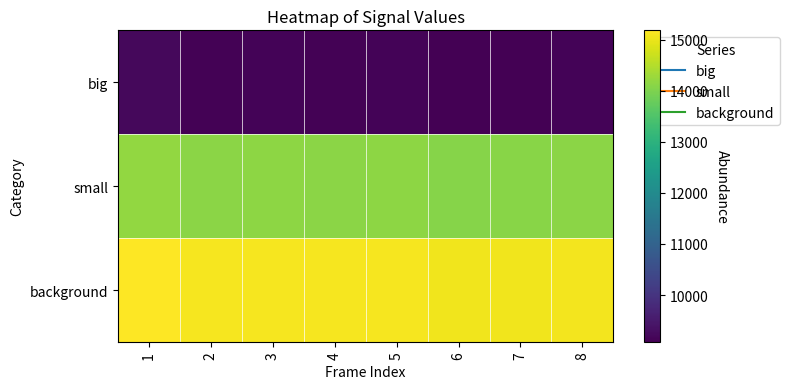

Which has a higher value, 1 or 6?

1